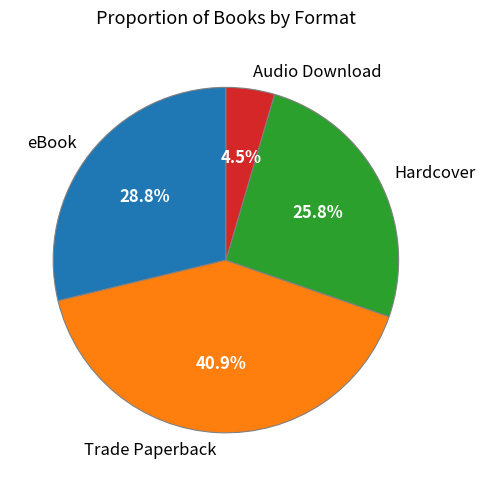

How many slices are in this pie chart?

4